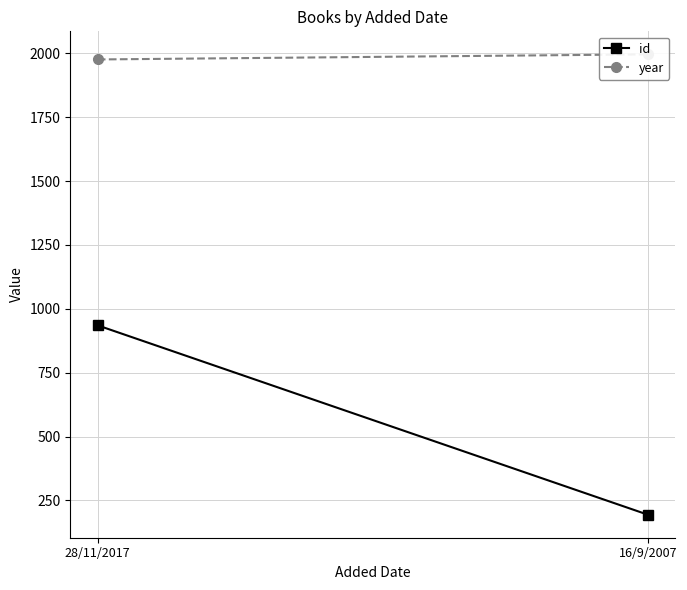

What is the lowest value of the year series?

1976